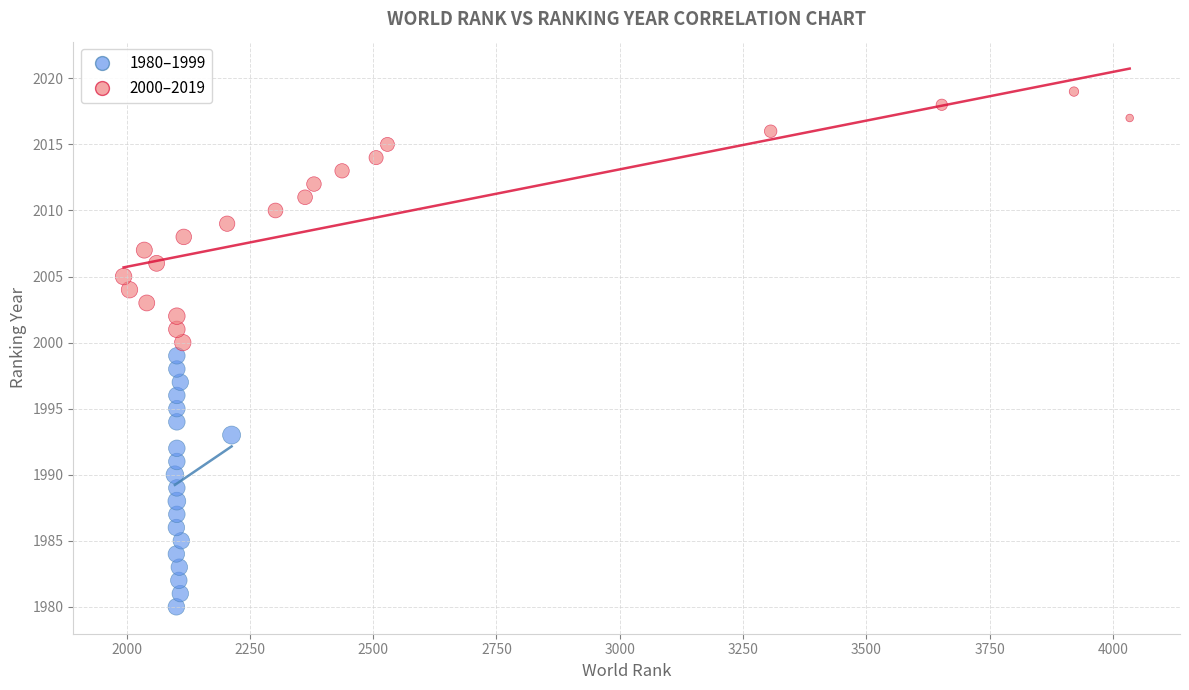

Which series contains the highest Y value?

2000–2019